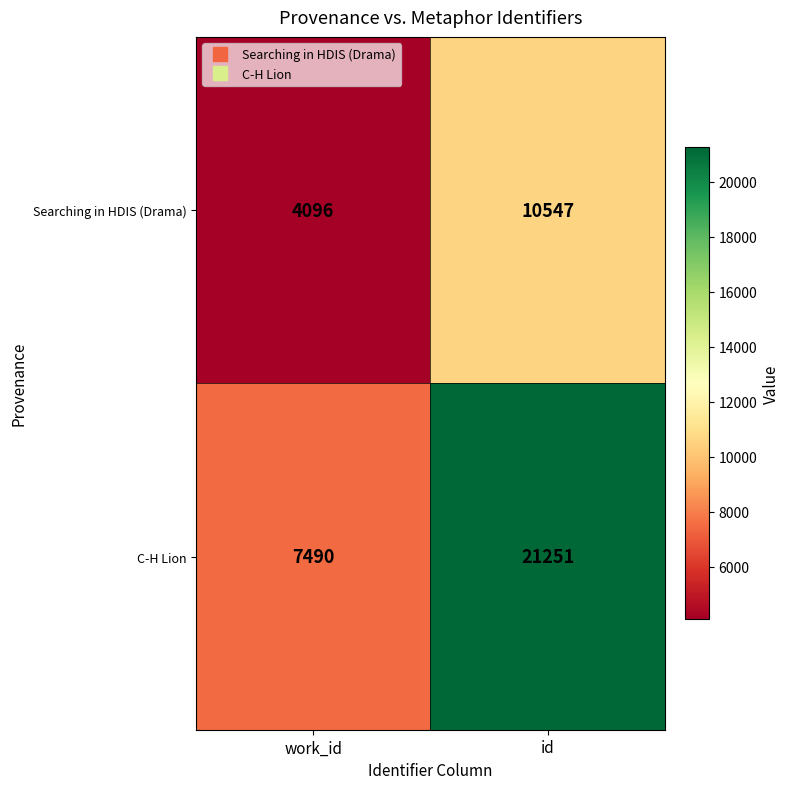

Which label corresponds to the smallest value in the chart?

work_id